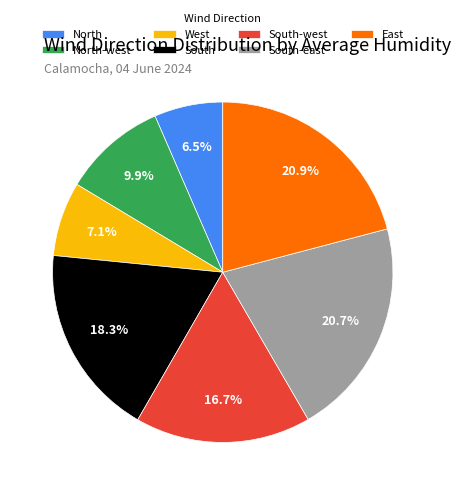

To the nearest percent, what is the difference between the largest and smallest slice percentages?

14%